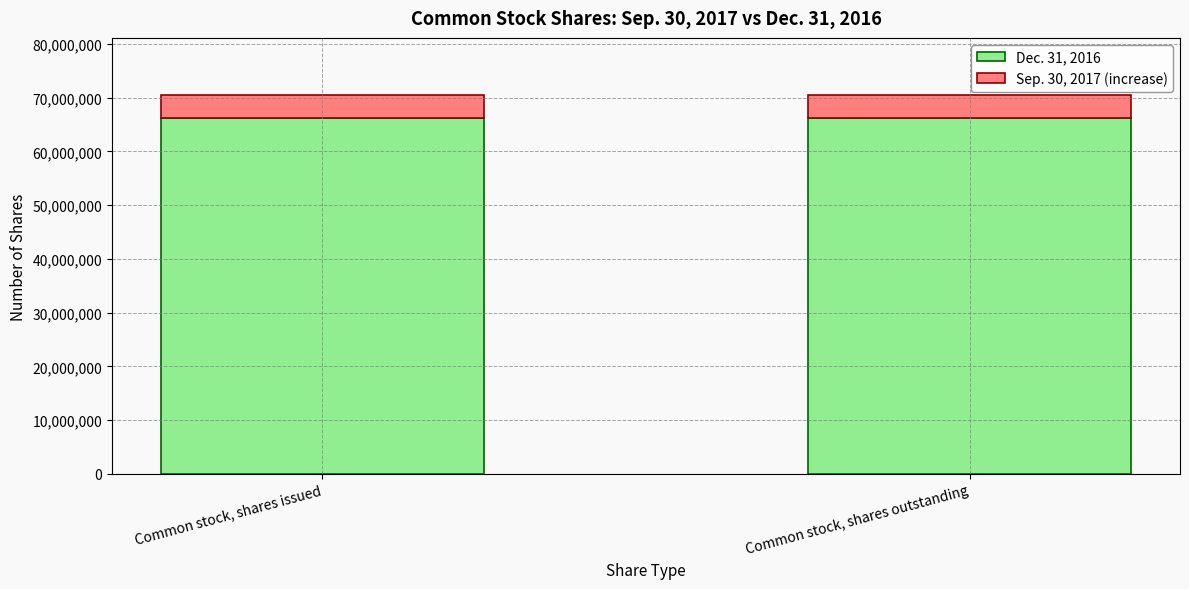

What are all the series names shown in the legend?

Dec. 31, 2016, Sep. 30, 2017 (increase)